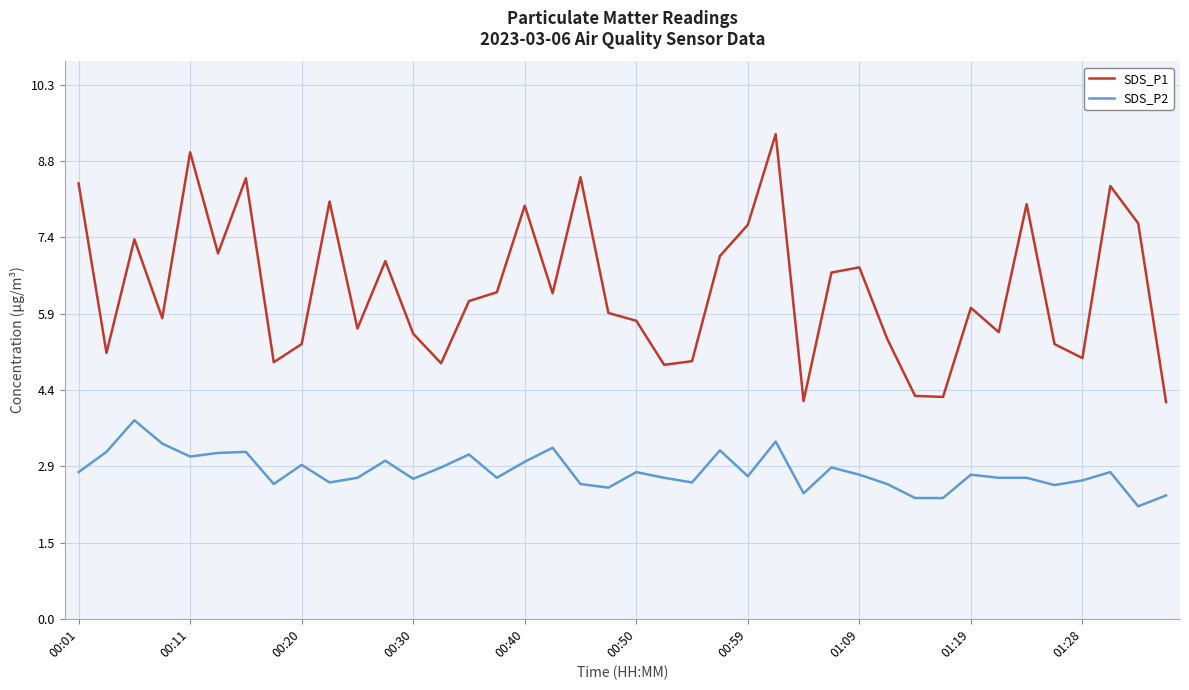

What is the highest value of the SDS_P2 series?

3.8